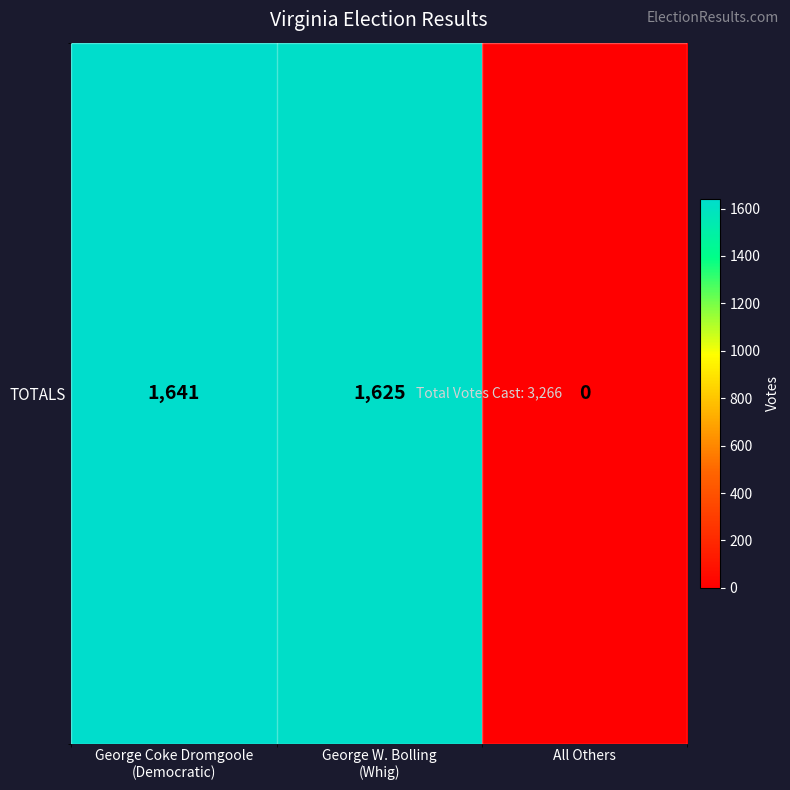

The chart shows a value of 963 at George W. Bolling
(Whig). True or false?

False